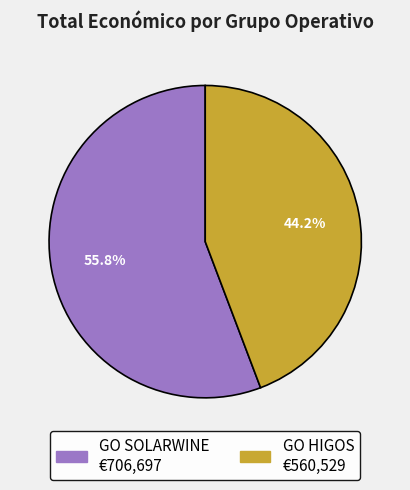

What is the majority slice?

GO SOLARWINE